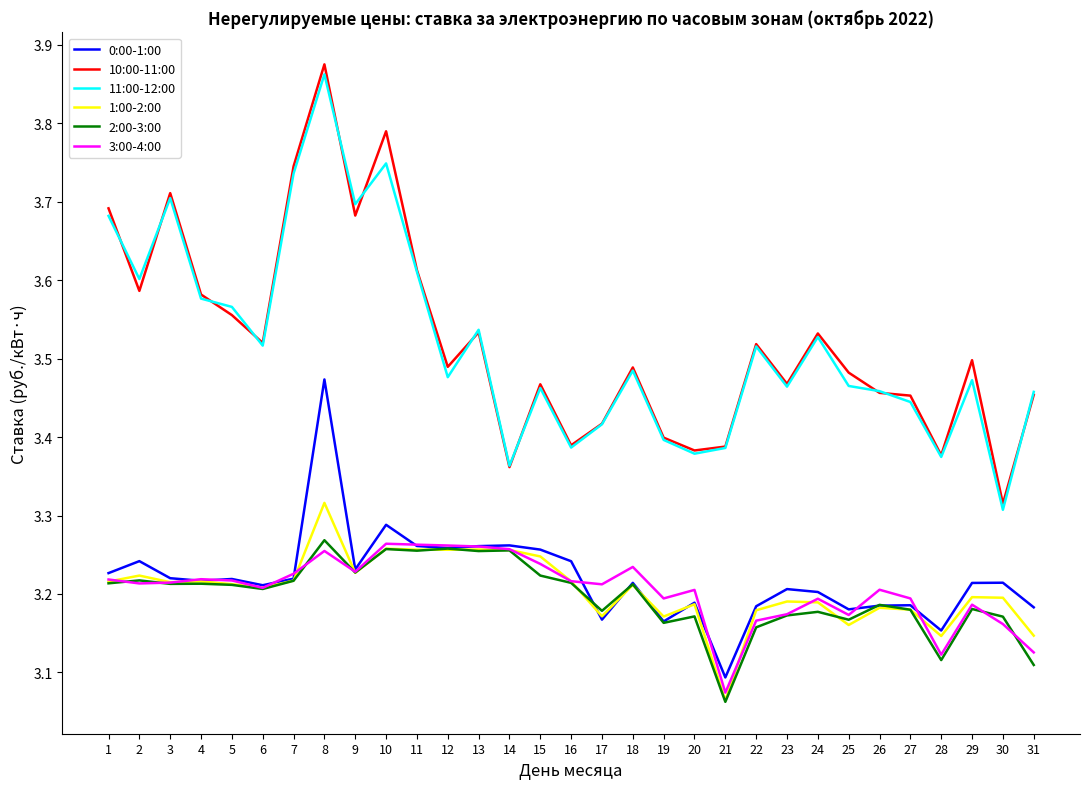

Is it true that 2:00-3:00 equals 3.3 at 13?

True